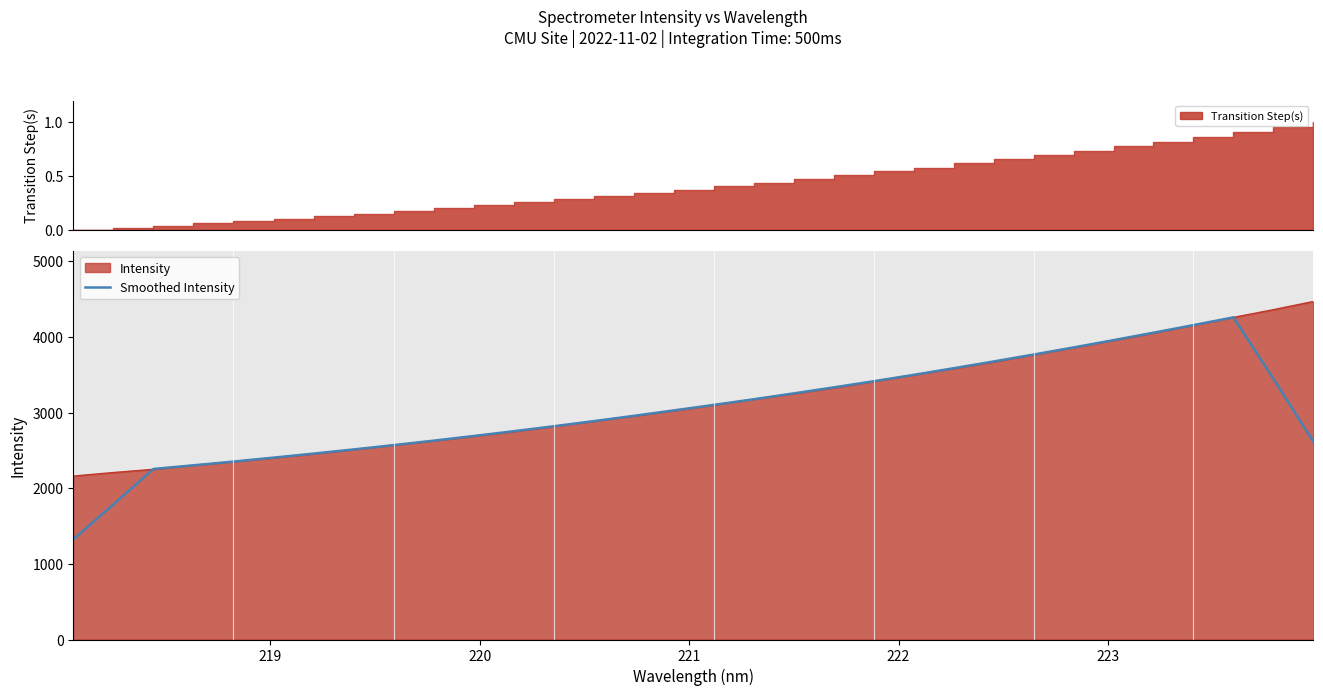

Does the chart display data point markers on the line(s)?

No